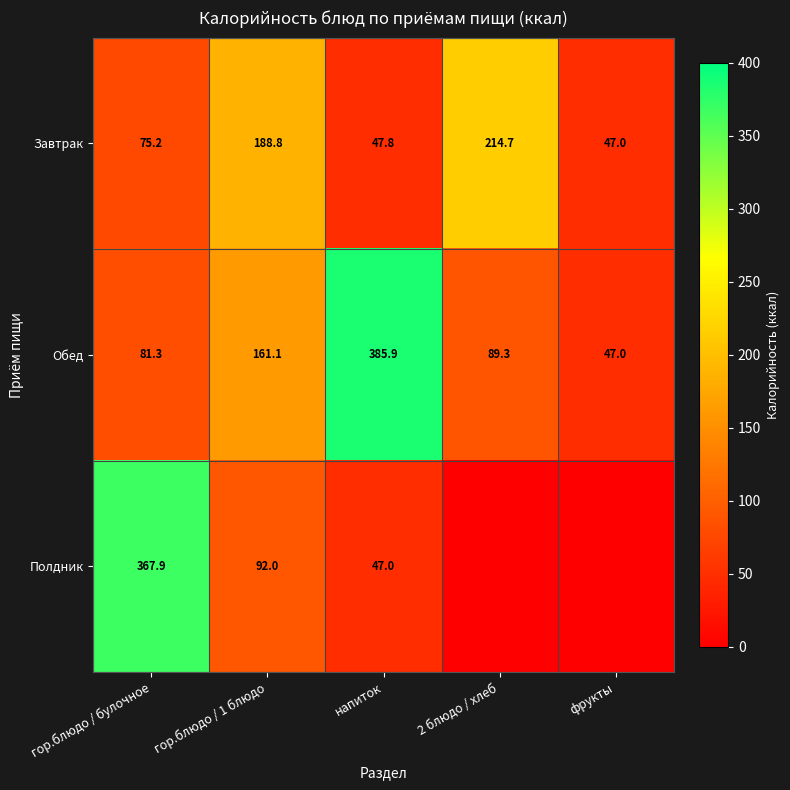

The value of Обед at гор.блюдо / булочное is 81.3. True or false?

True